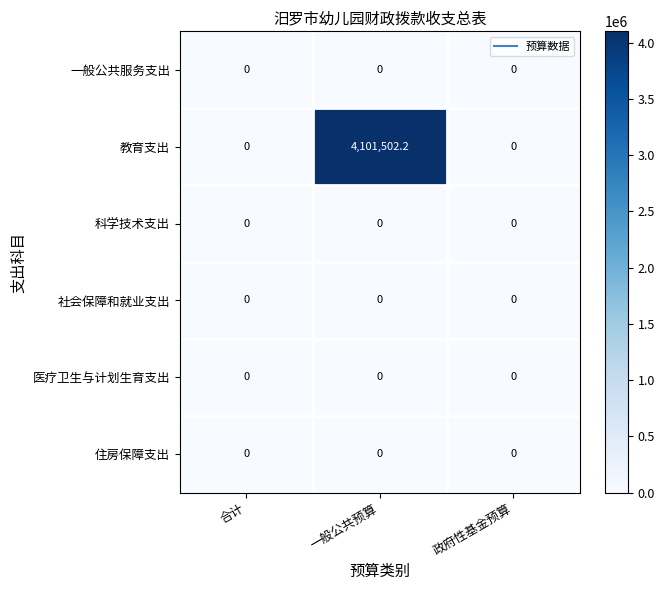

Reading right to left, transcribe all the data shown in this chart.

一般公共服务支出: 0.0	0.0	0.0
教育支出: 0.0	4101502.2	0.0
科学技术支出: 0.0	0.0	0.0
社会保障和就业支出: 0.0	0.0	0.0
医疗卫生与计划生育支出: 0.0	0.0	0.0
住房保障支出: 0.0	0.0	0.0